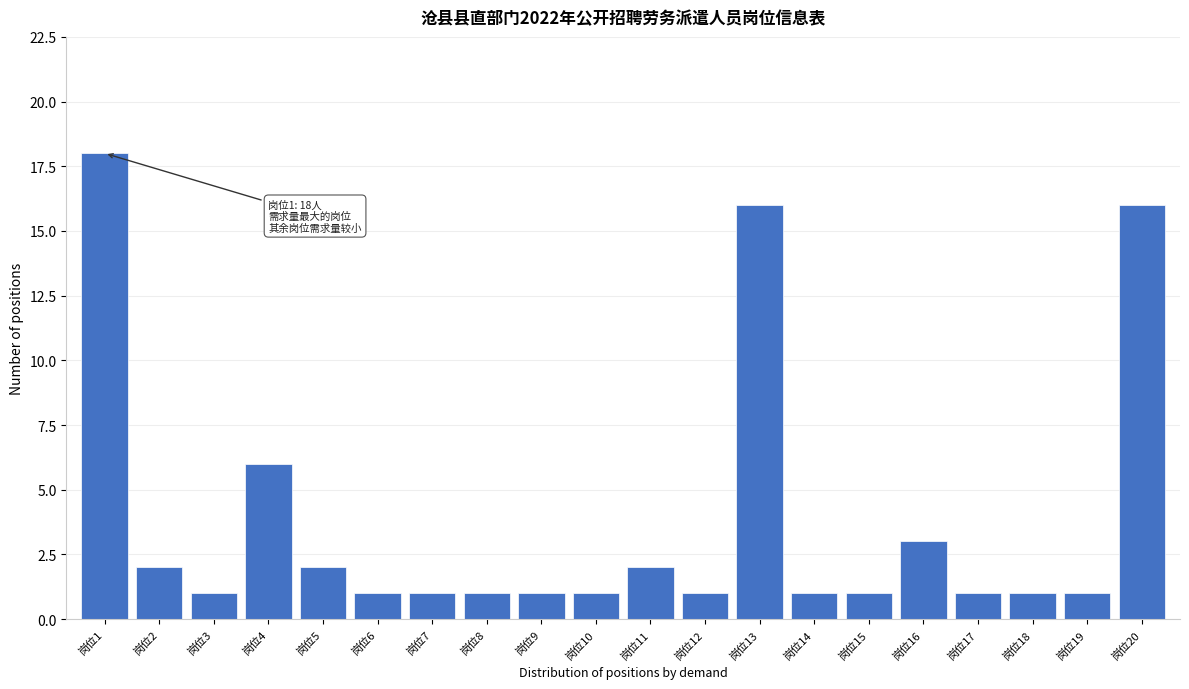

Reading left to right, what are all the values shown in this chart?

18	2	1	6	2	1	1	1	1	1	2	1	16	1	1	3	1	1	1	16